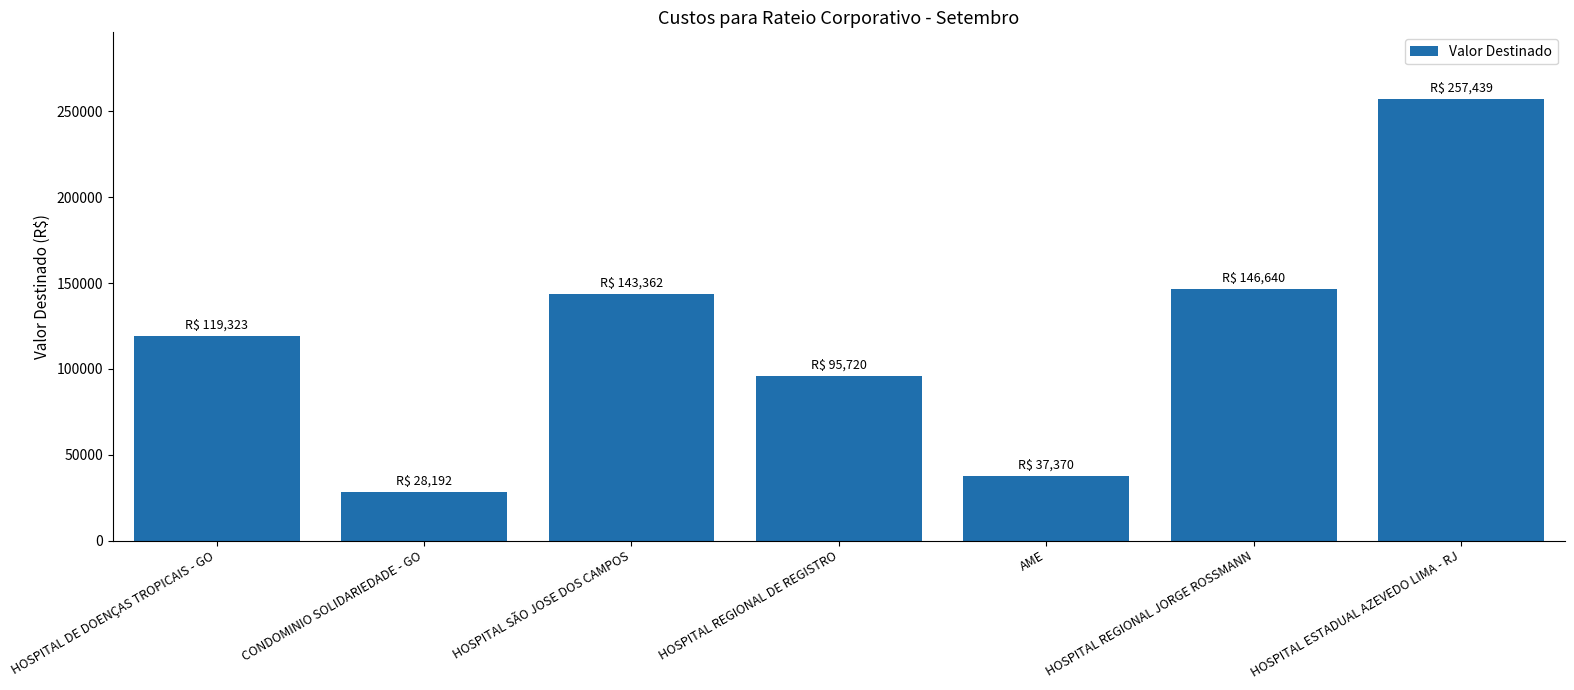

Which has a higher value, HOSPITAL REGIONAL DE REGISTRO or HOSPITAL REGIONAL JORGE ROSSMANN?

HOSPITAL REGIONAL JORGE ROSSMANN